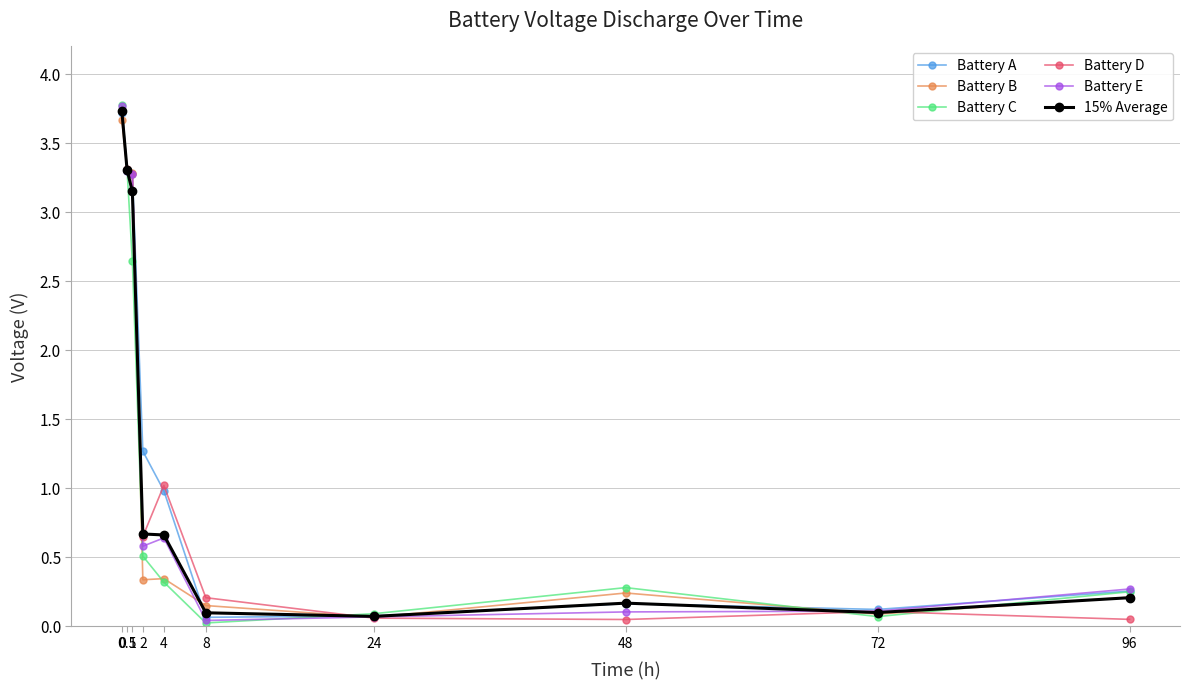

Is the value of Battery D at 72 greater than the value of Battery C at 72?

Yes